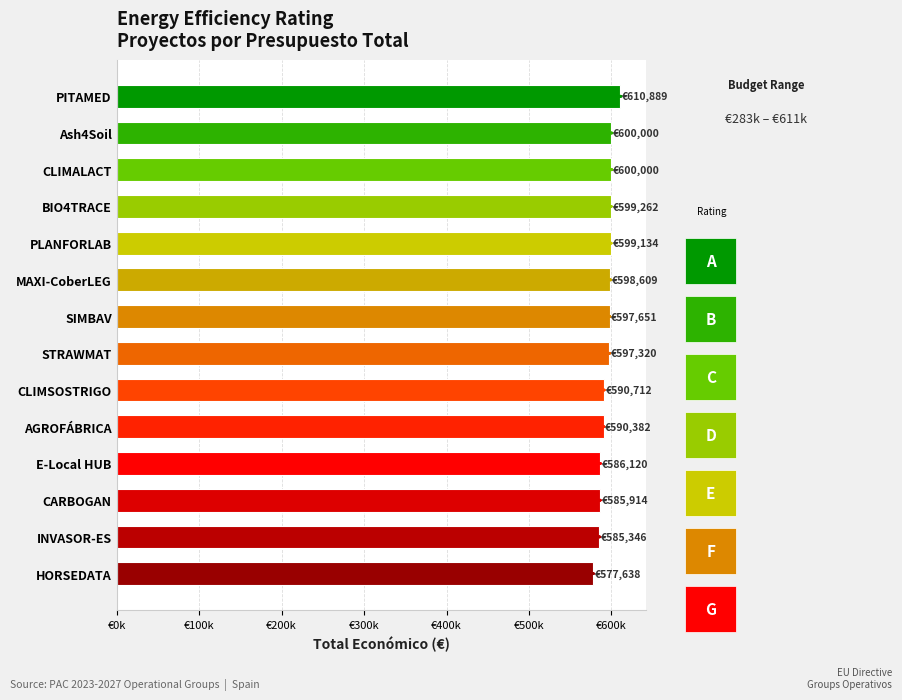

What is the difference between the maximum and minimum values?

33251